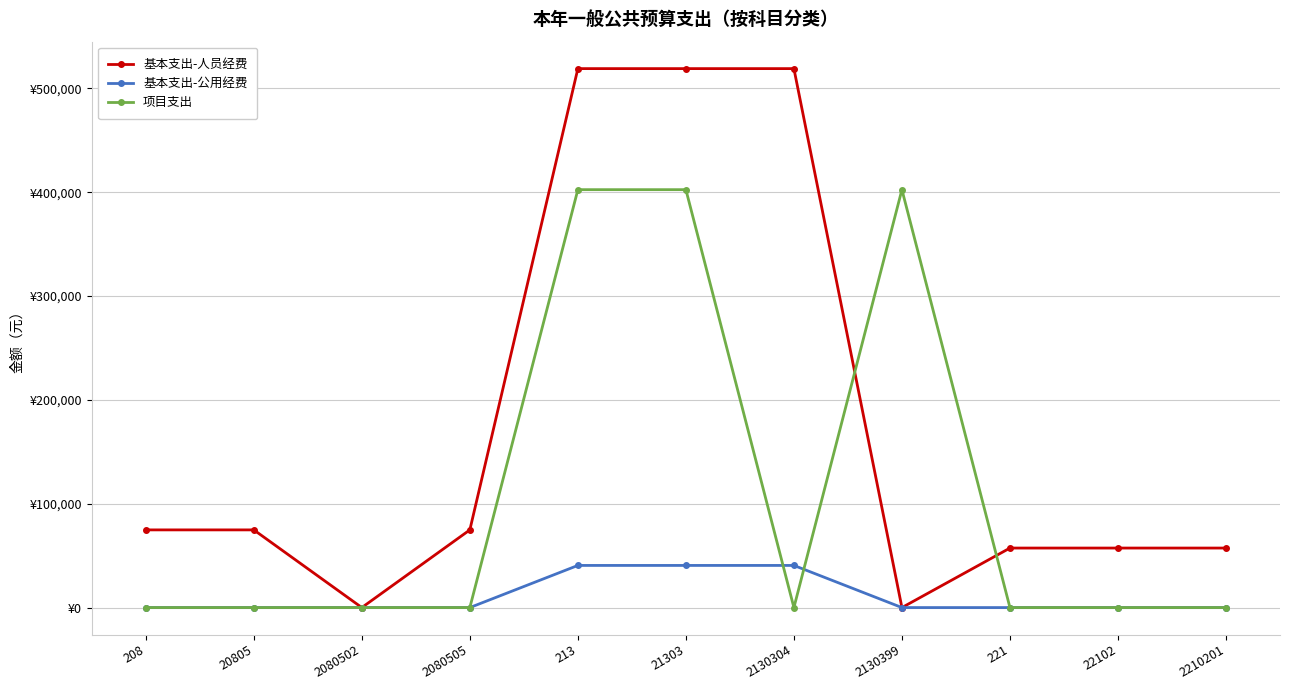

In 基本支出-人员经费, how many points are lower than both neighbors (excluding endpoints)?

2